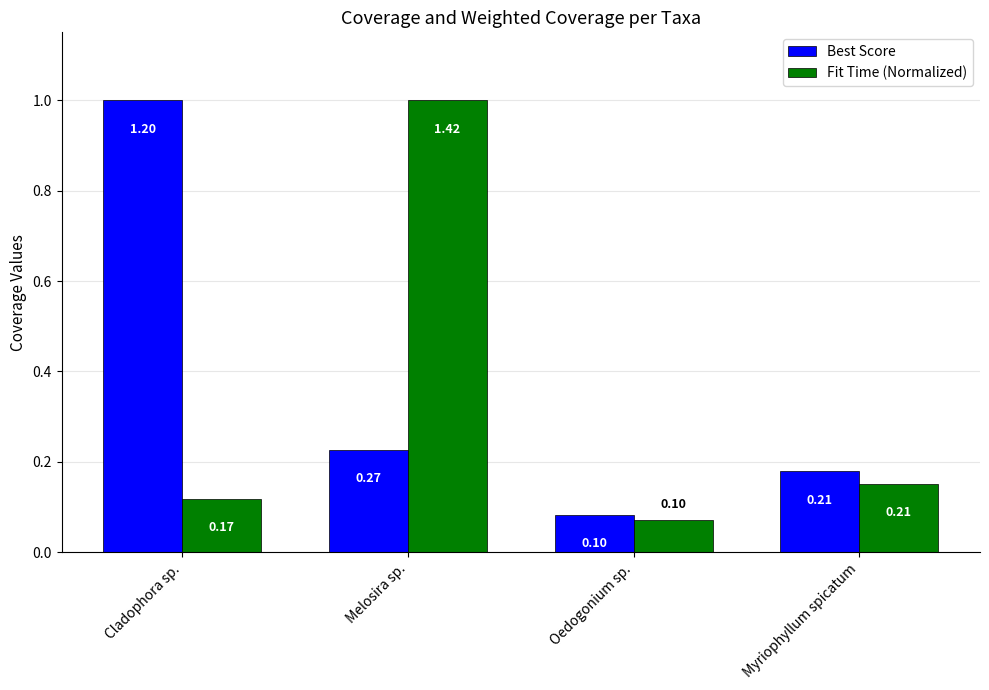

What position from the left is Melosira sp.?

2